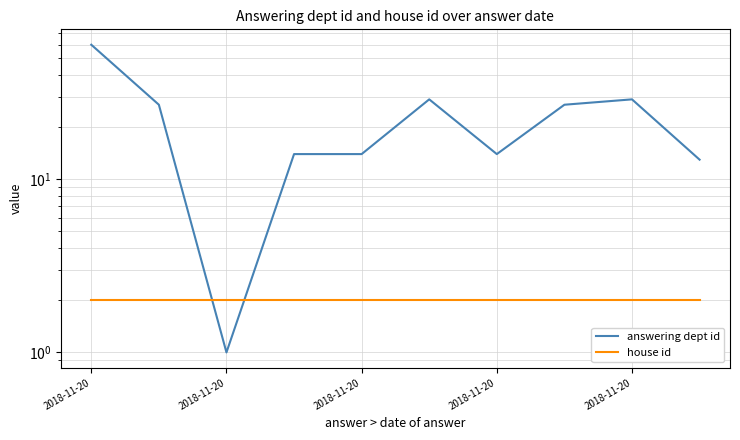

Which series changed the most between 2018-11-20 and 9?

answering dept id